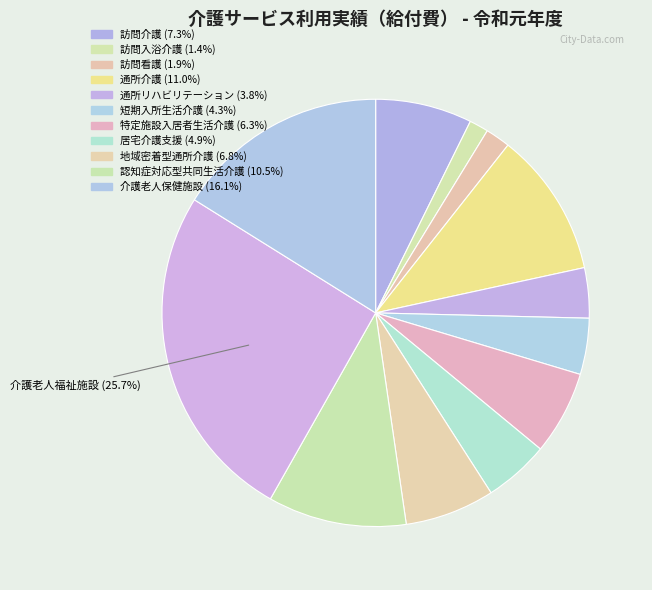

Count the number of slices in the pie.

12